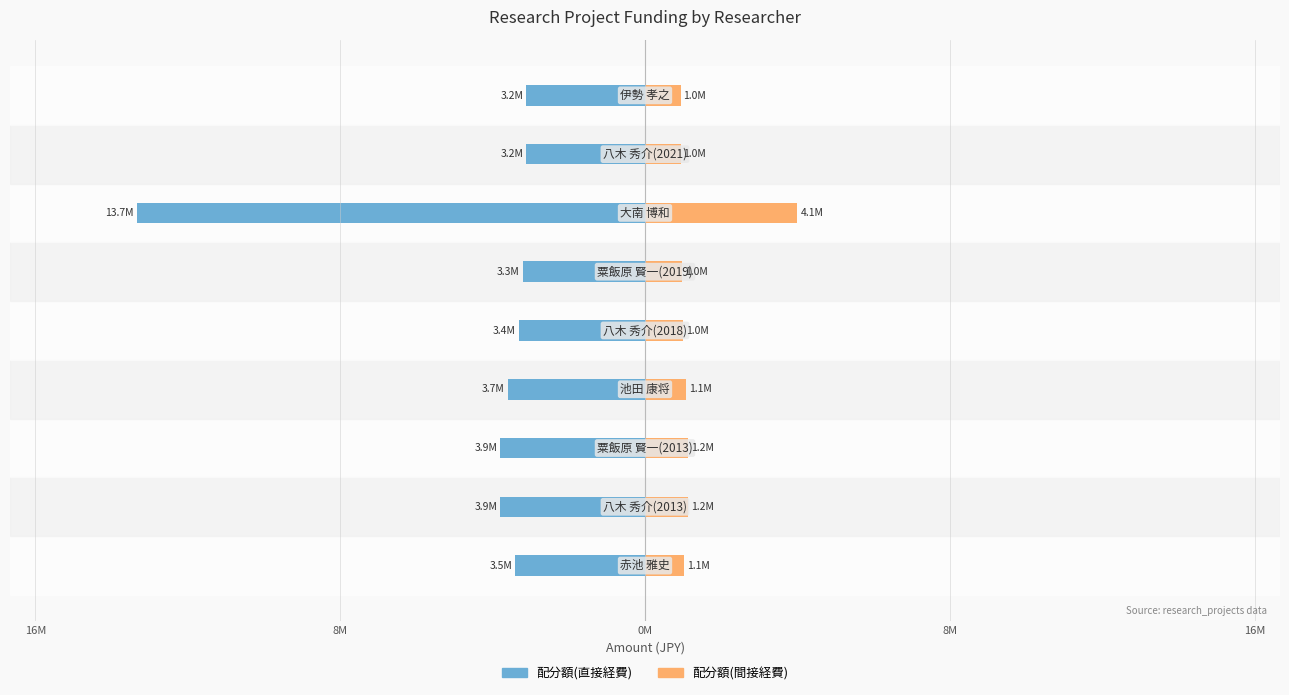

The 配分額(直接経費) series shows -3200000 at 8. True or false?

True